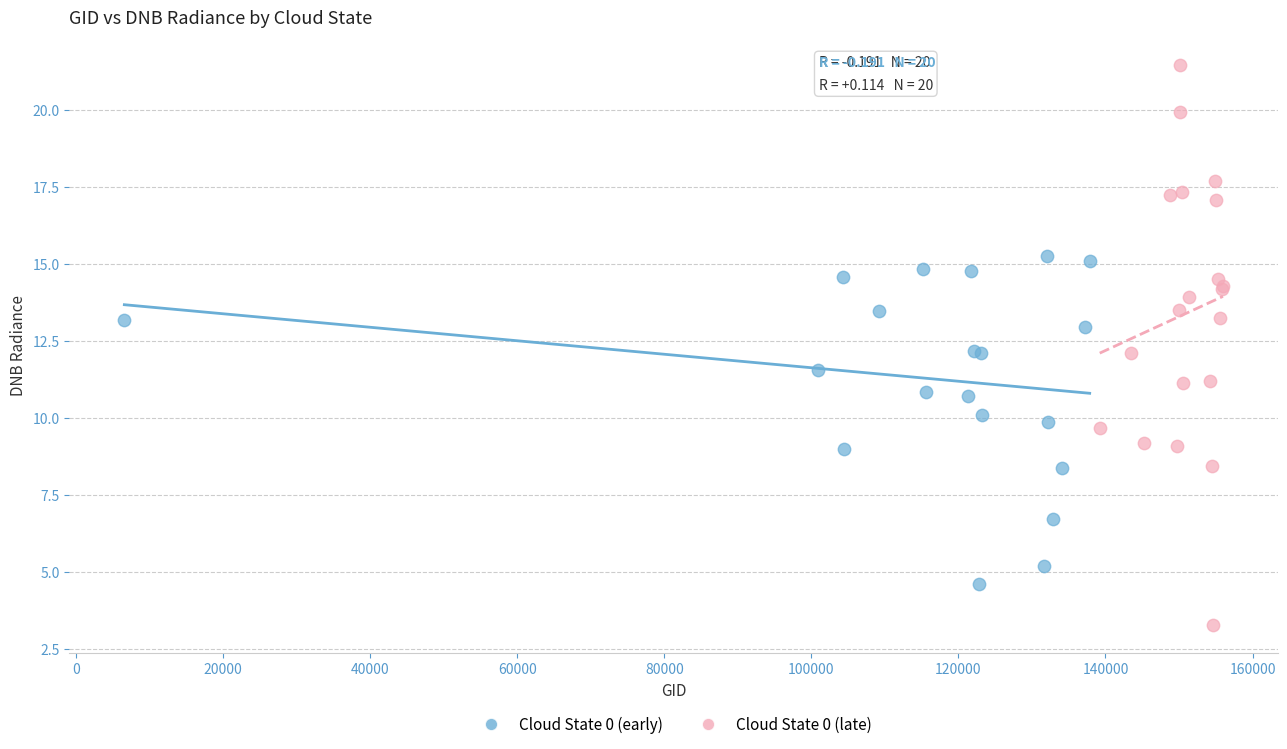

Which series reaches the minimum Y coordinate?

Cloud State 0 (late)